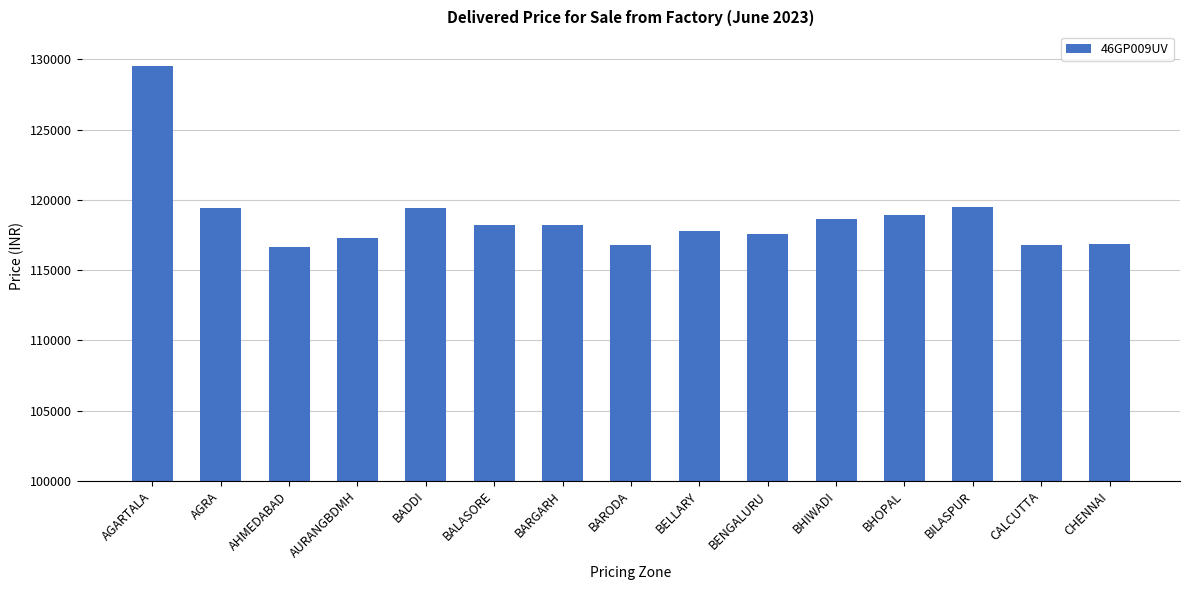

What is the maximum value shown in the chart?

129510